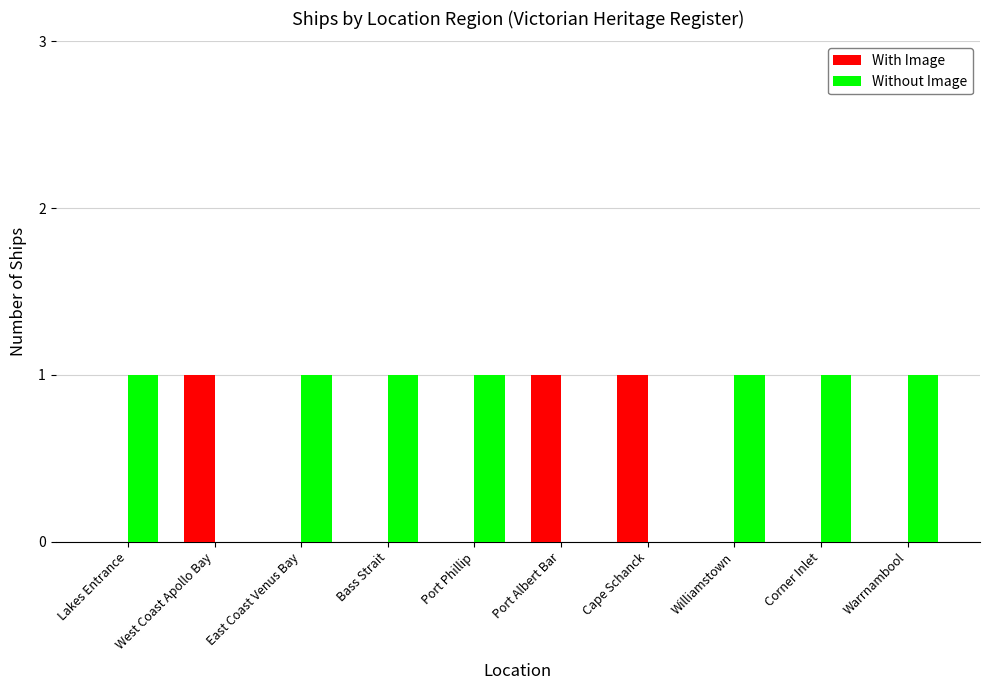

Is the value of Without Image at East Coast Venus Bay greater than the value of With Image at Port Phillip?

Yes